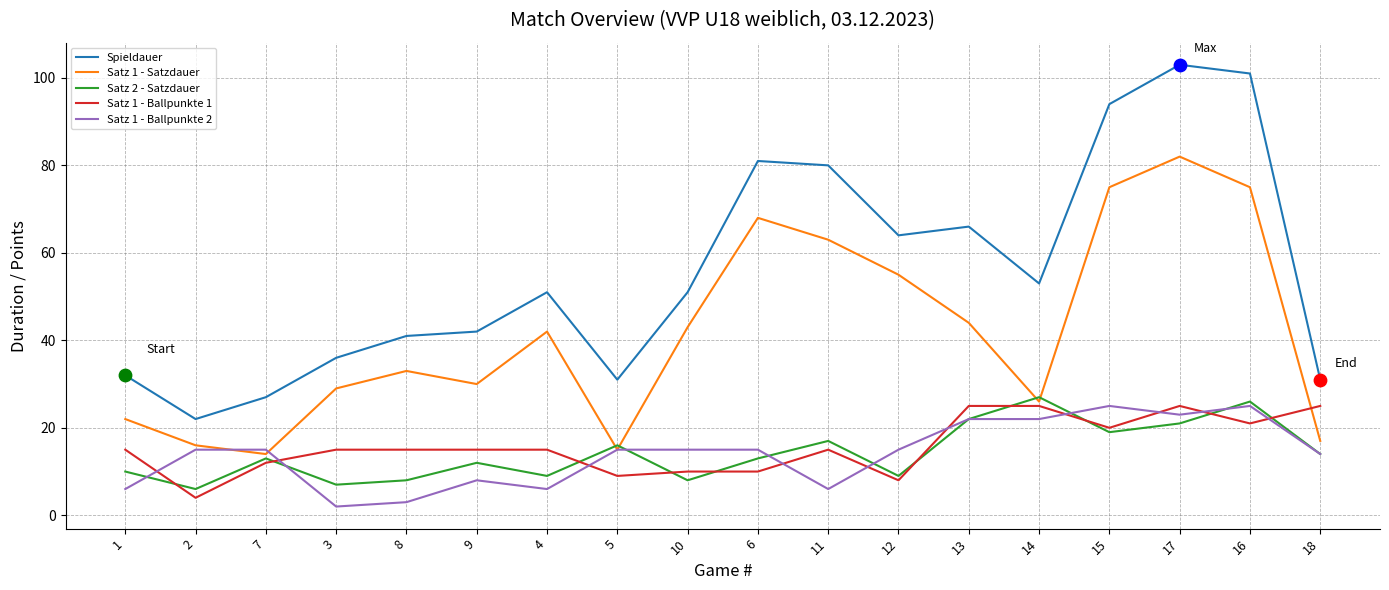

What is the total value across all series at 18?

101